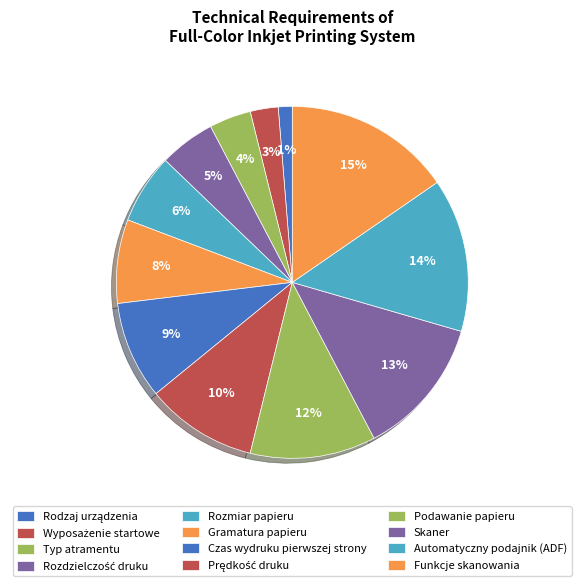

How many slices are in this pie chart?

12